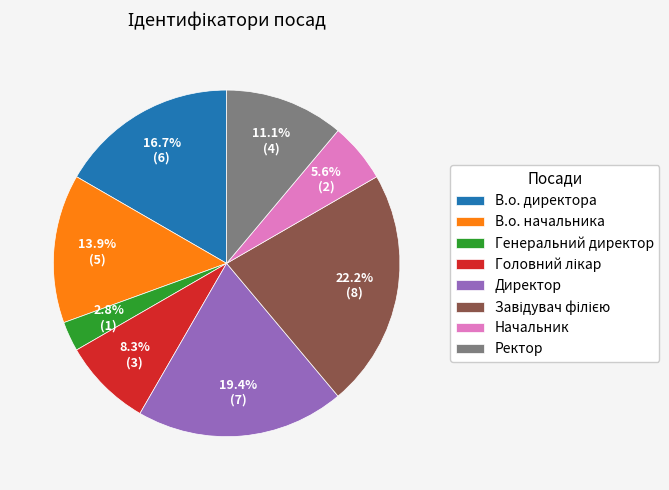

To the nearest percent, what is the average slice percentage?

12%